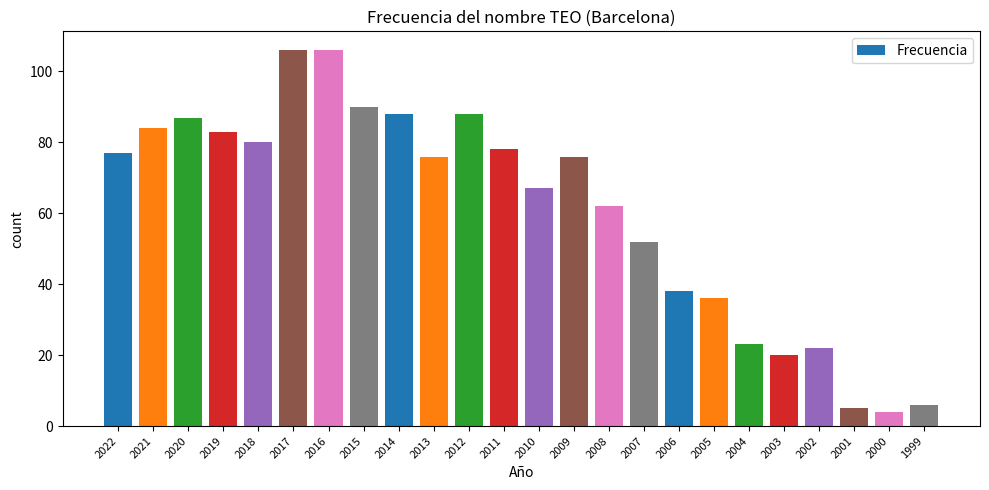

What is the greatest value displayed?

106